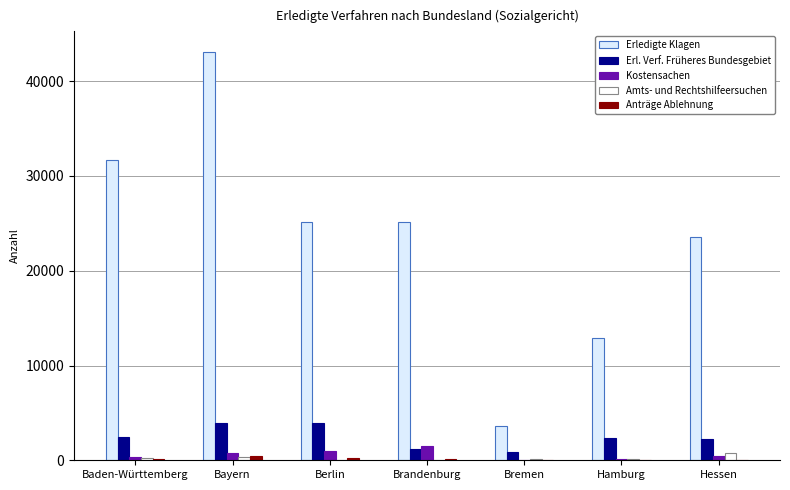

At how many categories does at least one series exceed 37992?

1